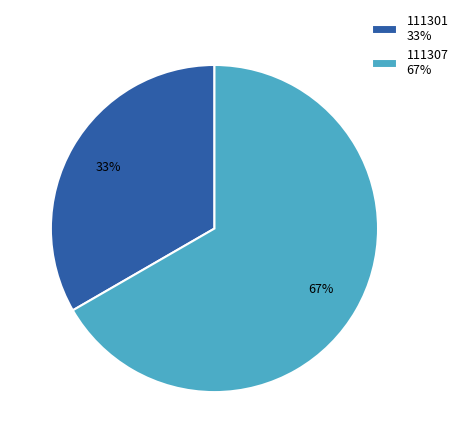

Is the sum of 111301 33% and 111307 67% greater than half?

Yes